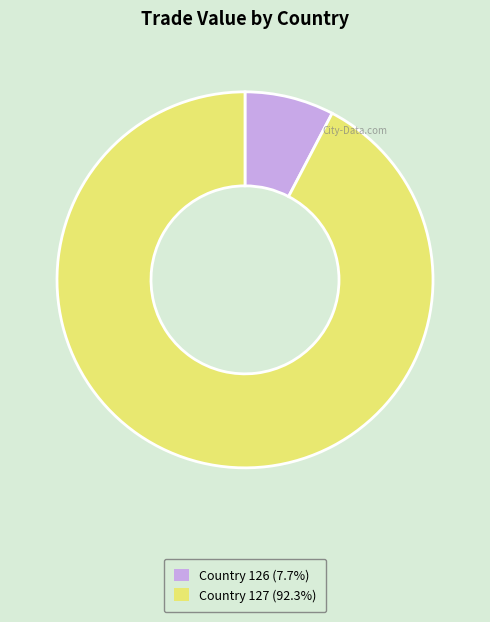

Does Country 126 (7.7%) represent more than half of the total?

No